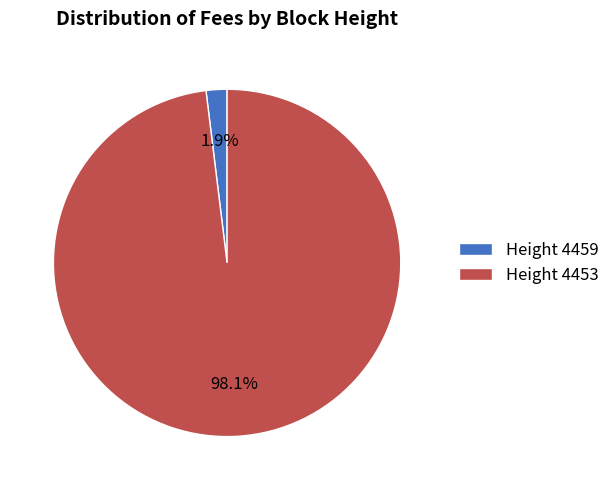

Rank the categories by value from lowest to highest.

Height 4459, Height 4453